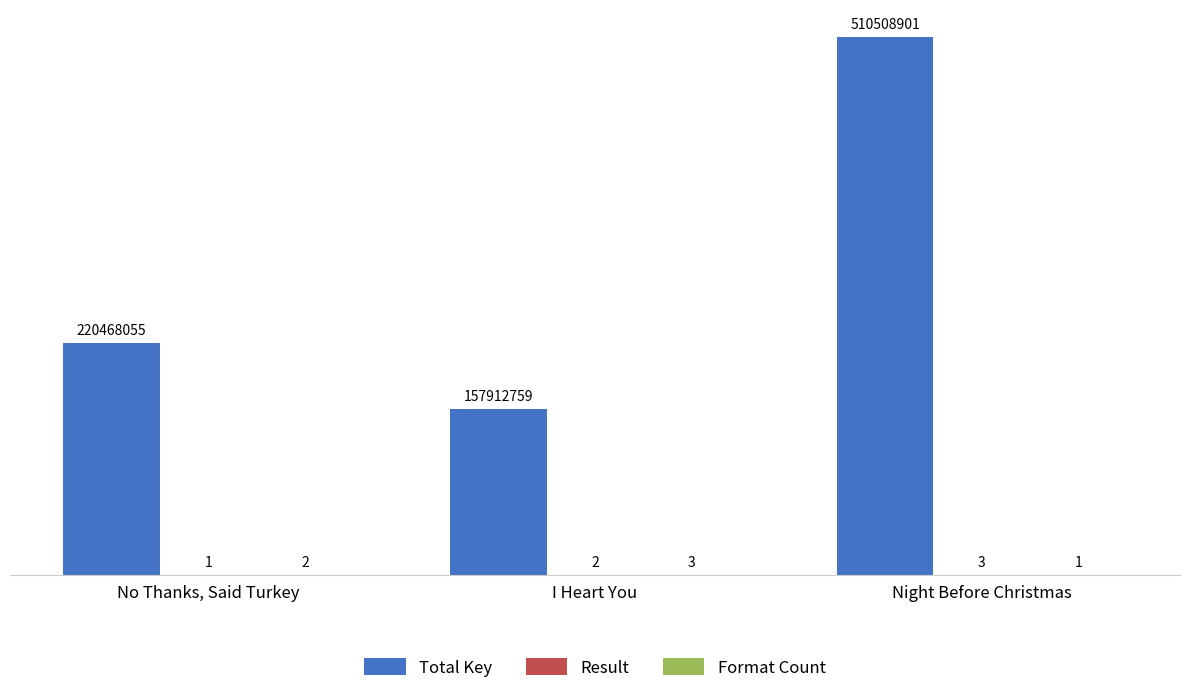

What is the approximate value of Total Key at Night Before Christmas, to the nearest 100?

510508900